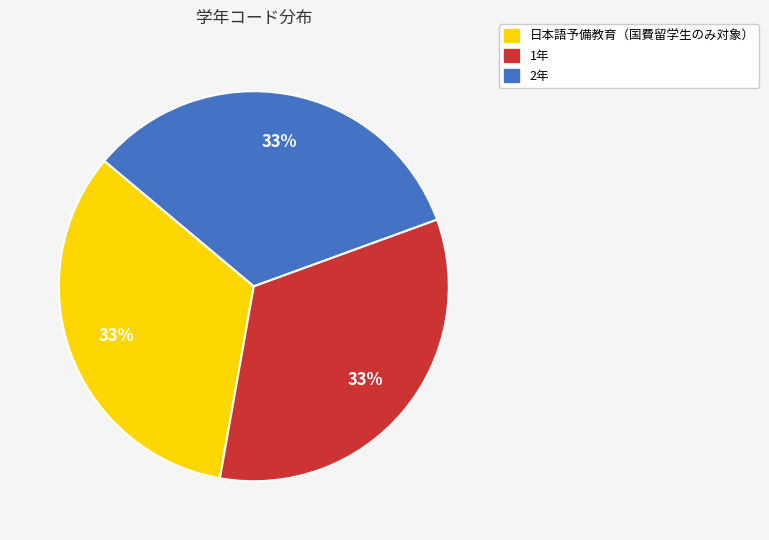

To the nearest percent, what percentage of the pie is 2年?

33%